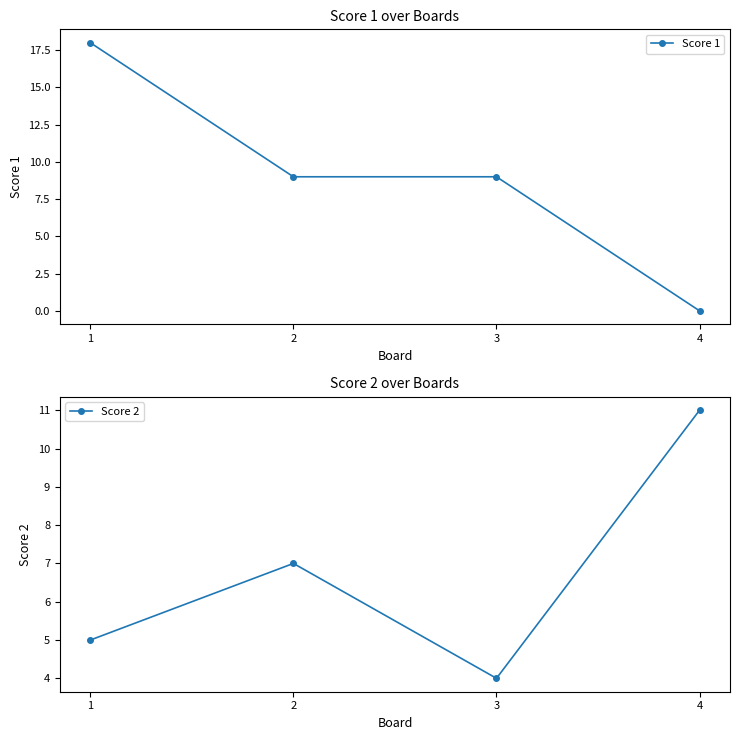

Where do Score 1 and Score 2 first cross each other?

3 and 4